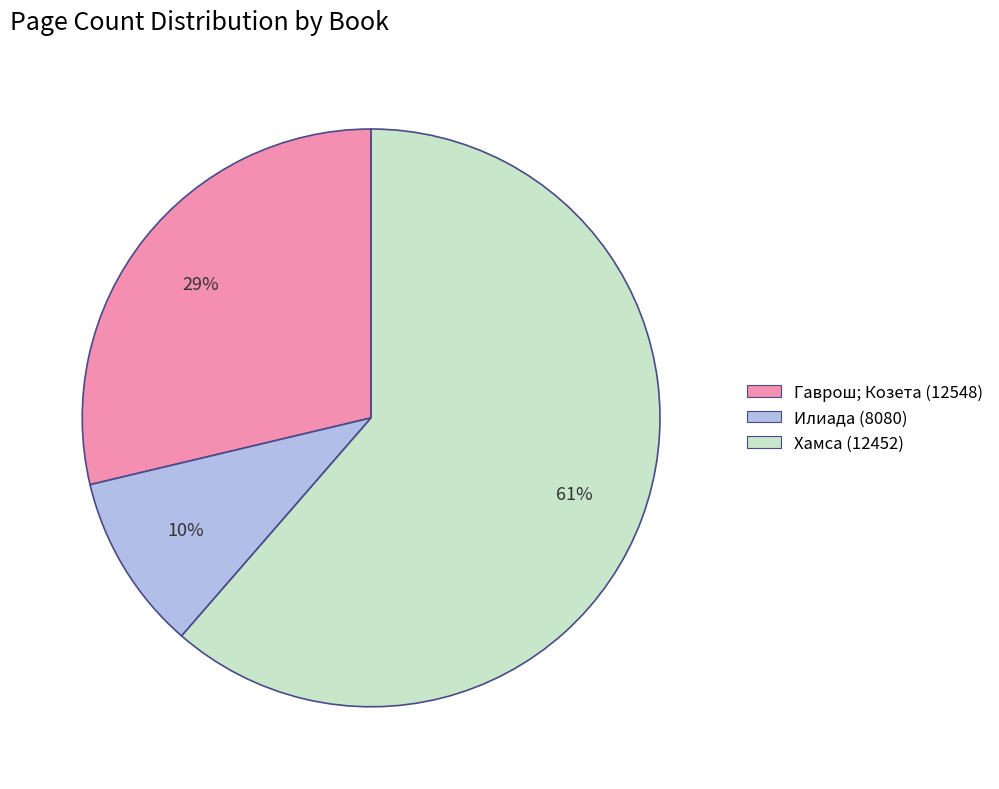

Count the number of slices in the pie.

3